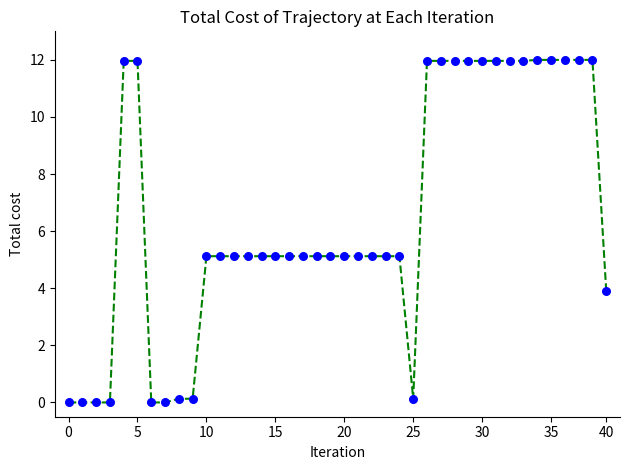

What is the range of Y values (max minus min)?

12.0